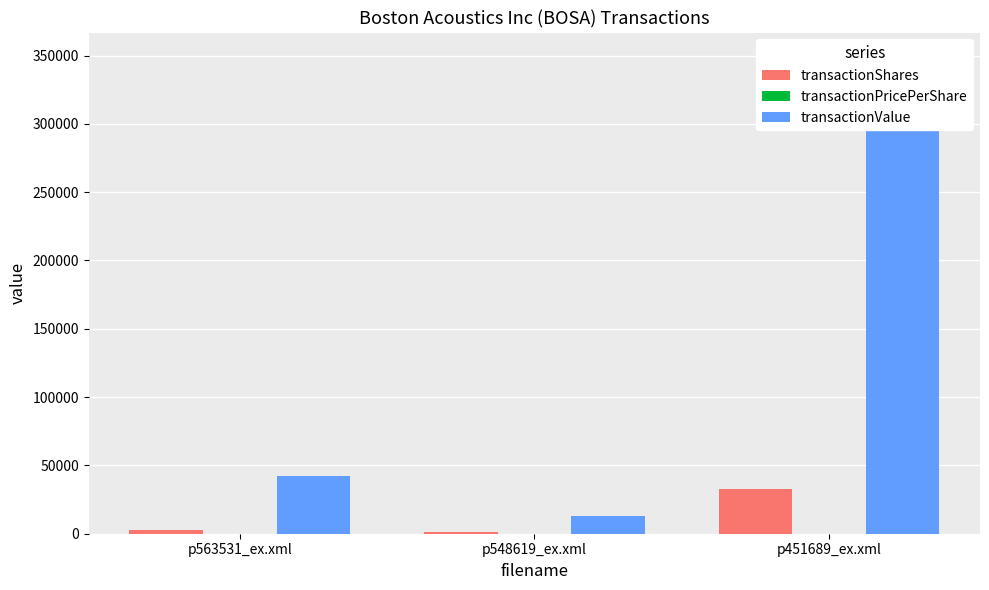

What is the average value of the transactionValue series?

135093.3